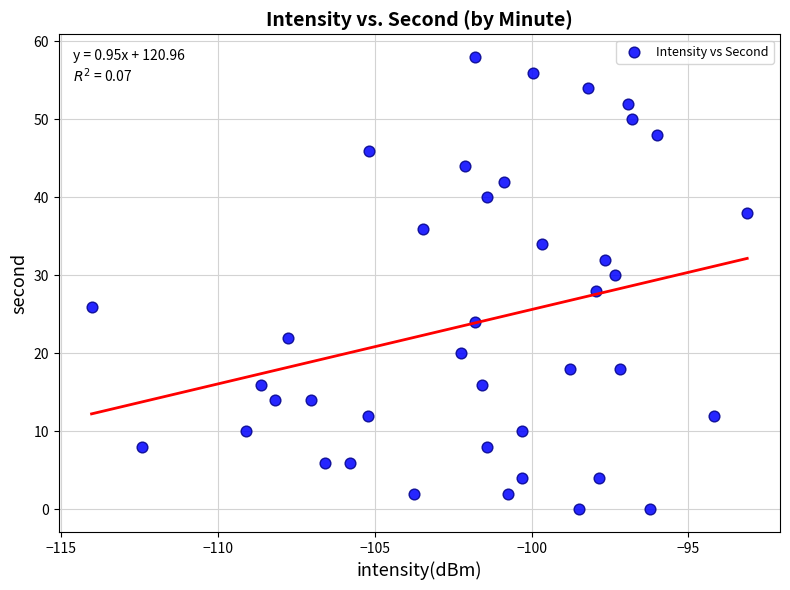

What is the range of Y values (max minus min)?

58